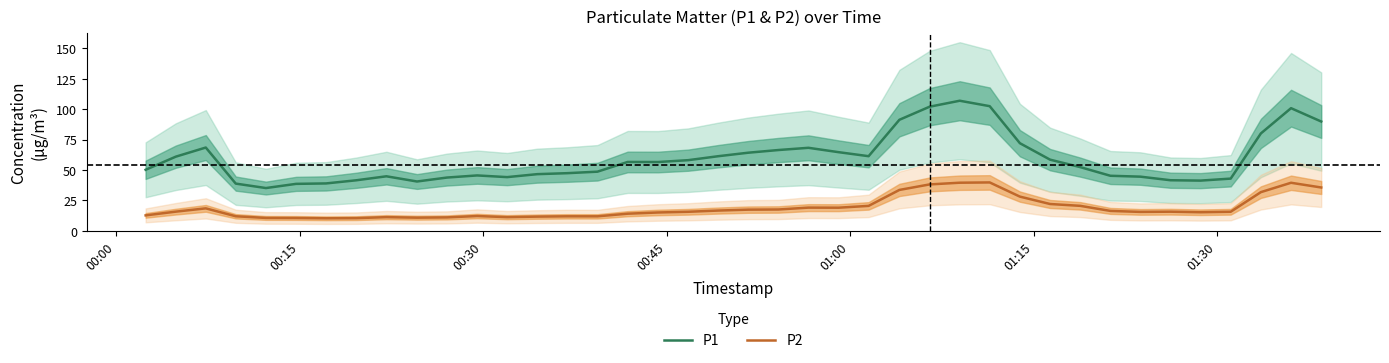

True or false: P1 and P2 cross at least once.

False